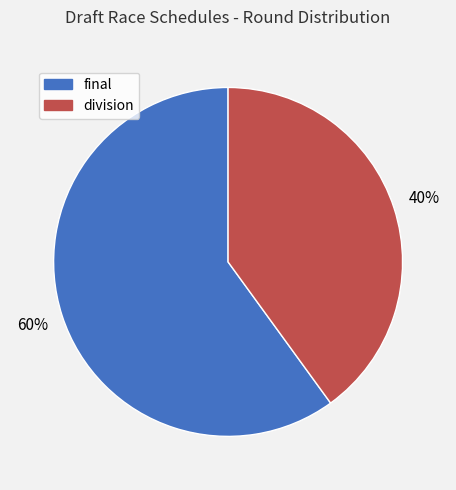

Which category accounts for the majority?

final